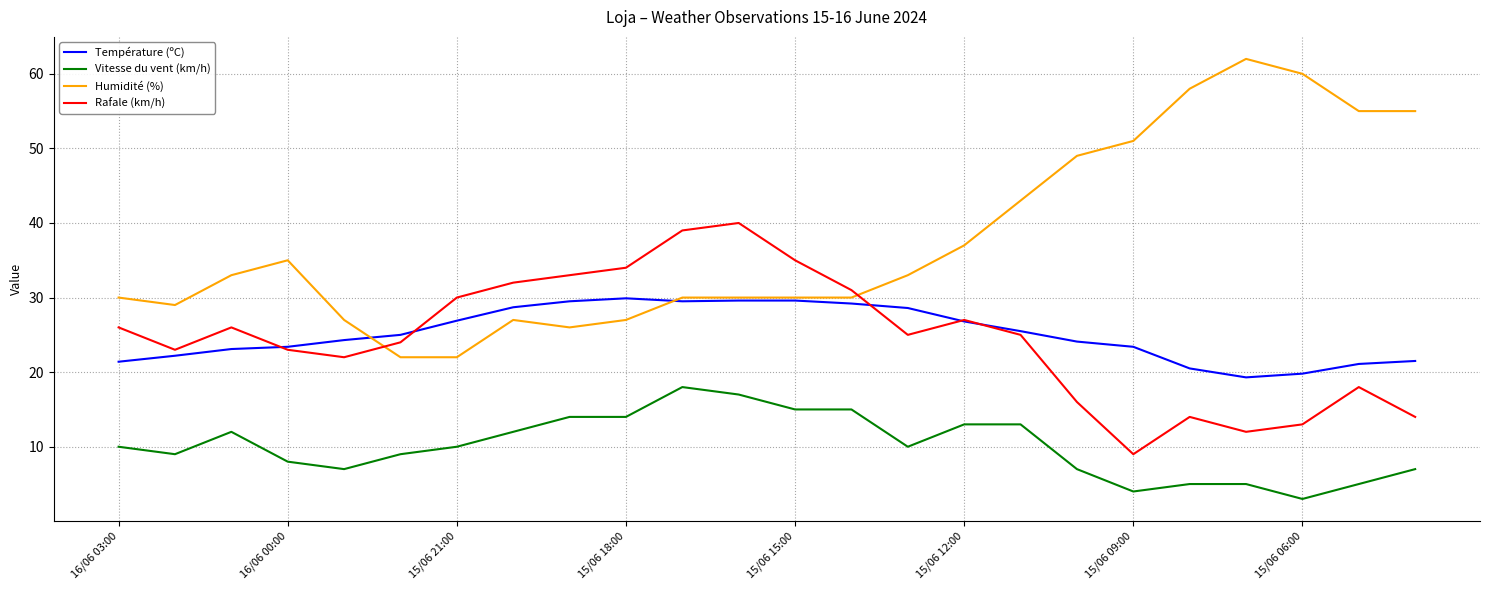

List the series in order of their peak value, lowest first.

Vitesse du vent (km/h), Température (ºC), Rafale (km/h), Humidité (%)